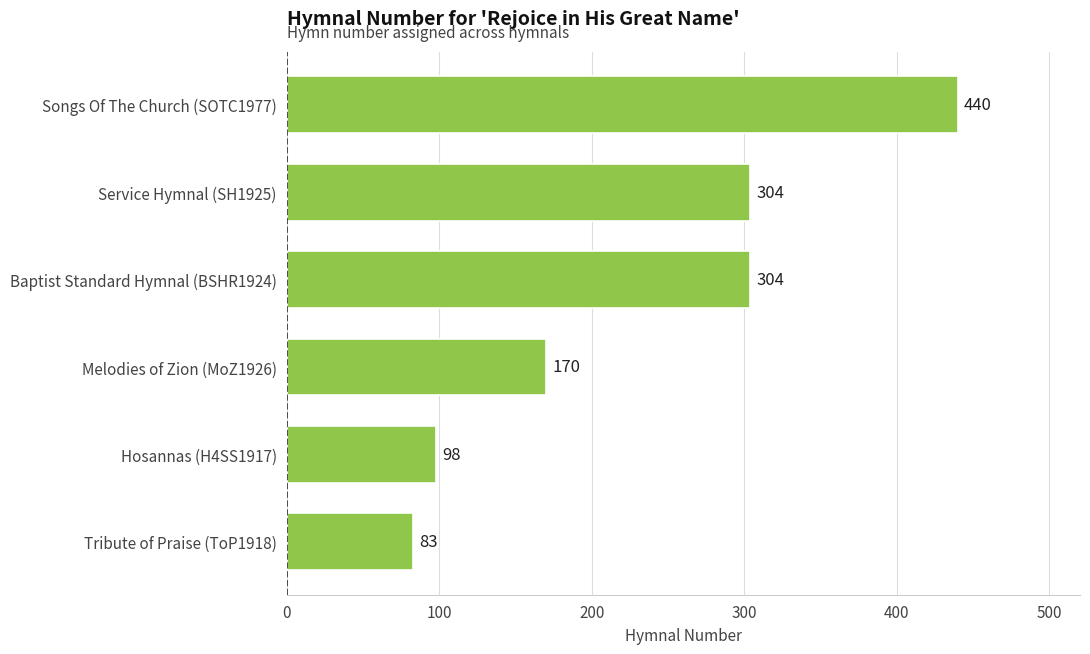

Reading bottom to top, extract all data points from this chart.

83	98	170	304	304	440